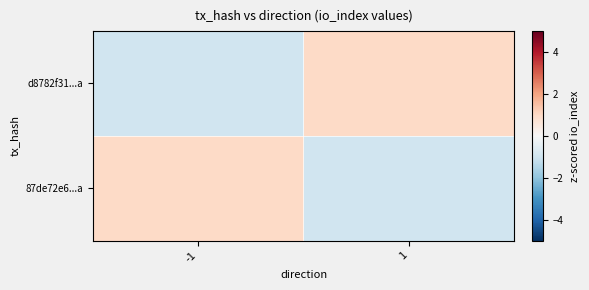

Reading left to right, transcribe all the data shown in this chart.

d8782f31...a: -1=-1.0	1=1.0
87de72e6...a: -1=1.0	1=-1.0